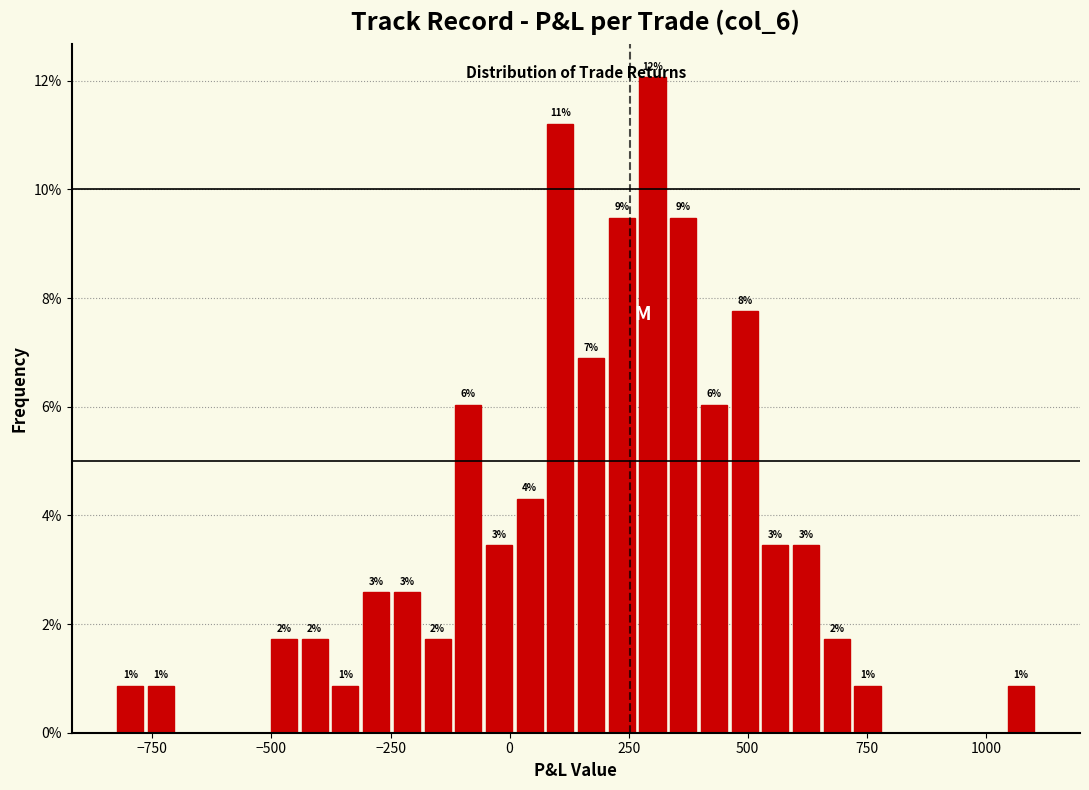

Read against the x-axis, roughly where is the centre of the tallest bar?

300